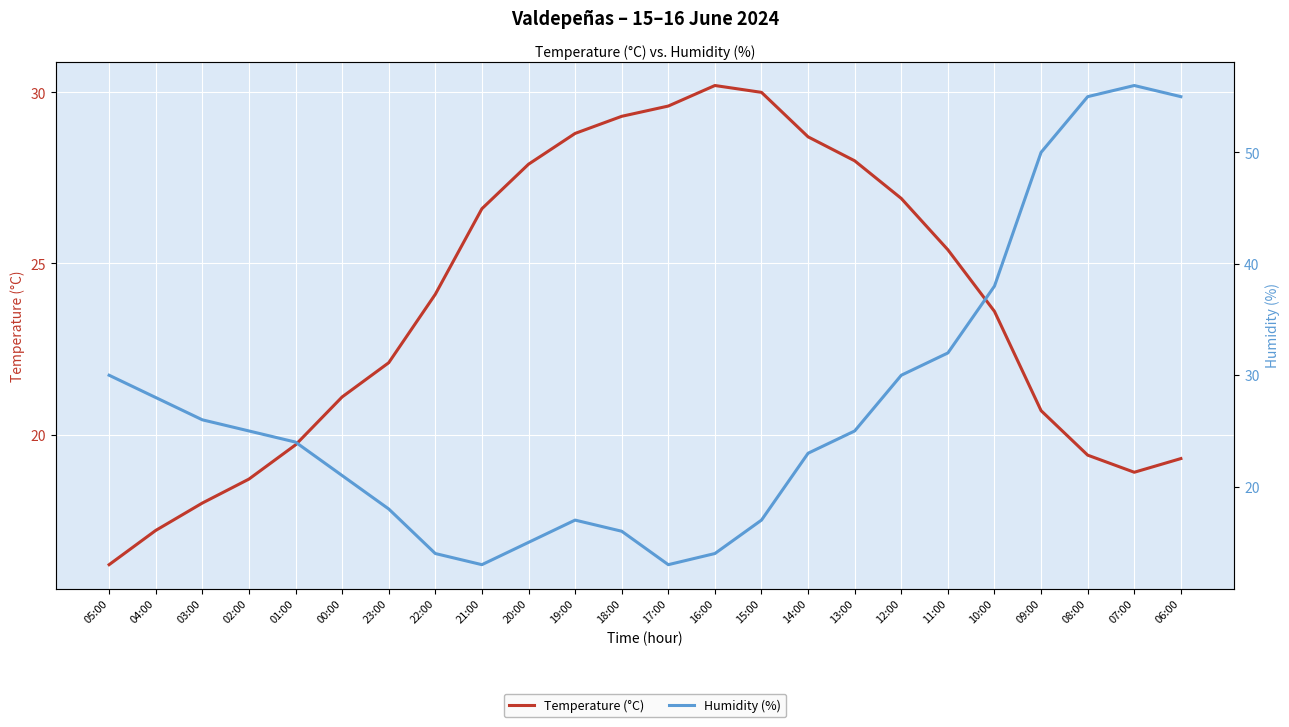

What is the minimum value for Temperature (°C)?

16.2